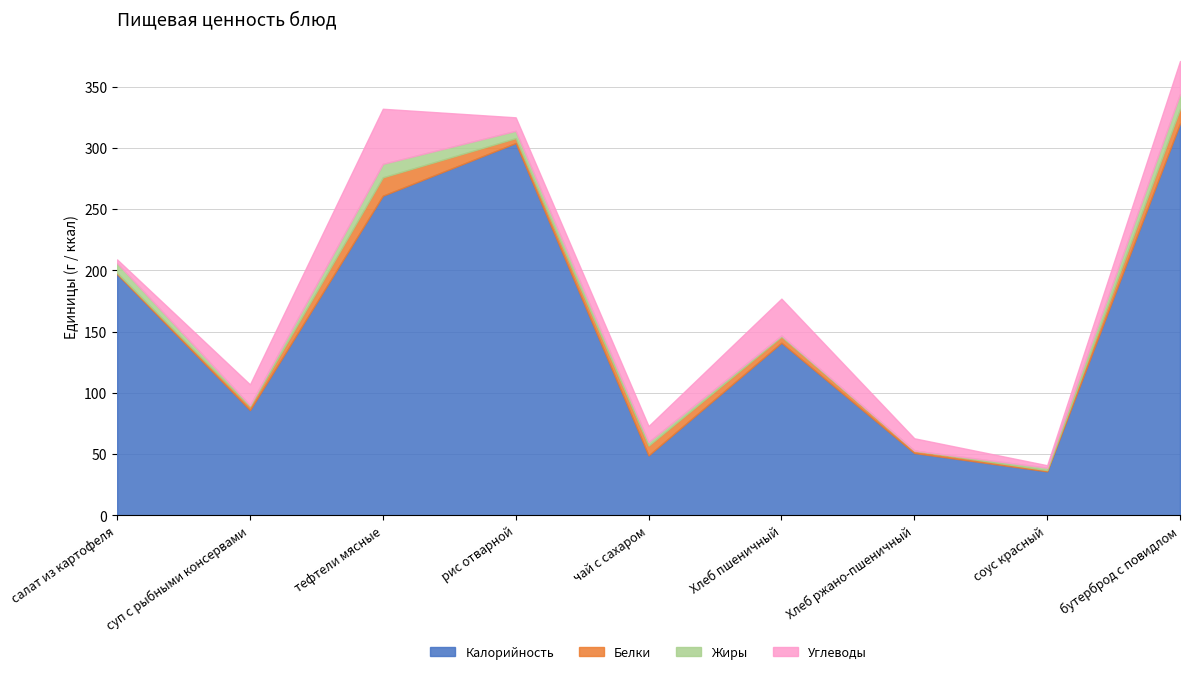

What is the label of the 9th point from the right?

салат из картофеля